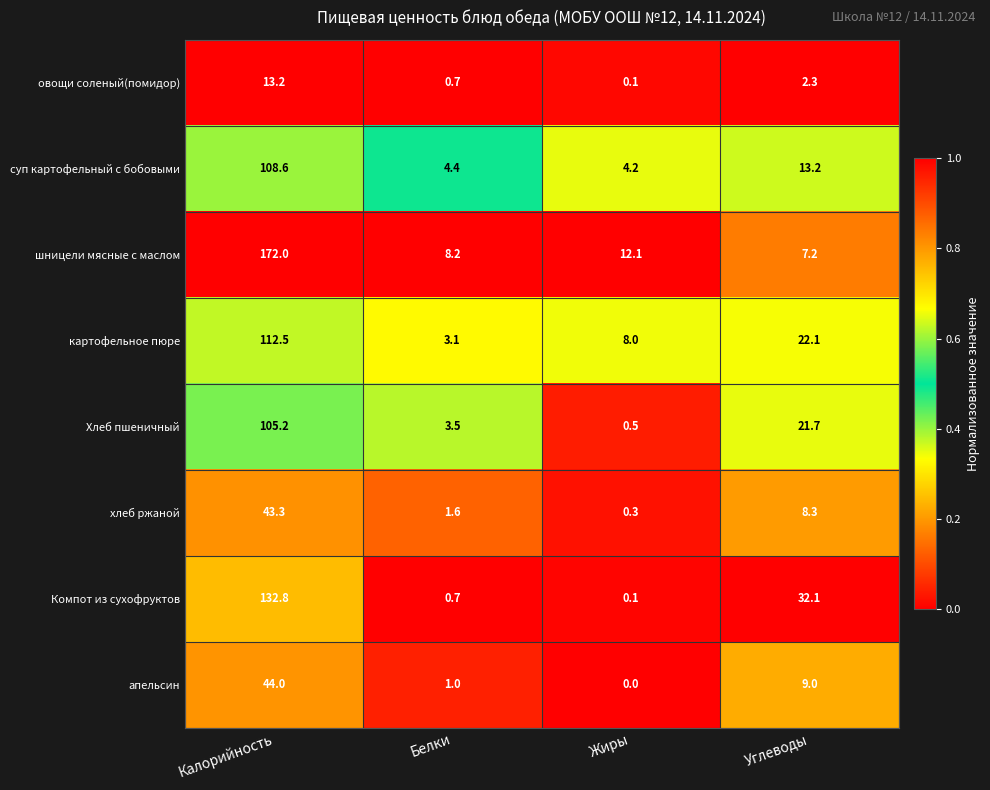

At which category is the sum across all series the highest?

Калорийность